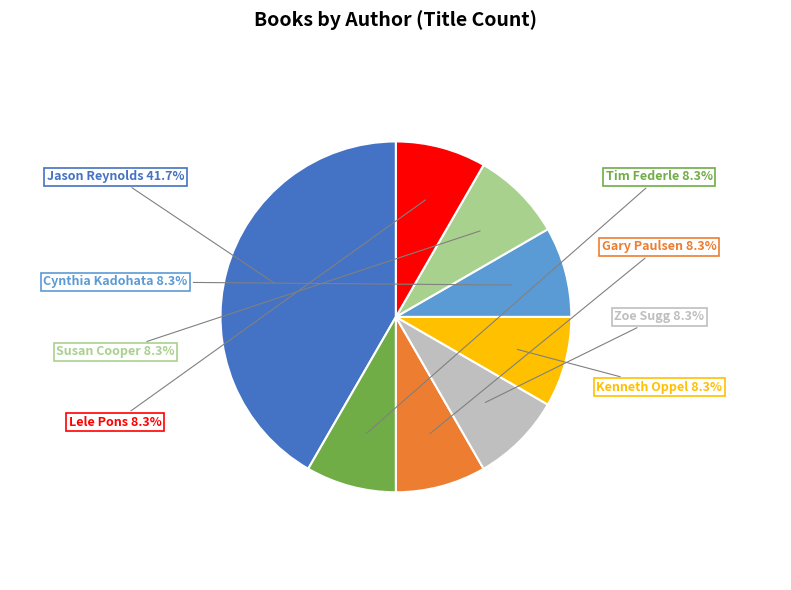

Does any single category account for the majority?

No